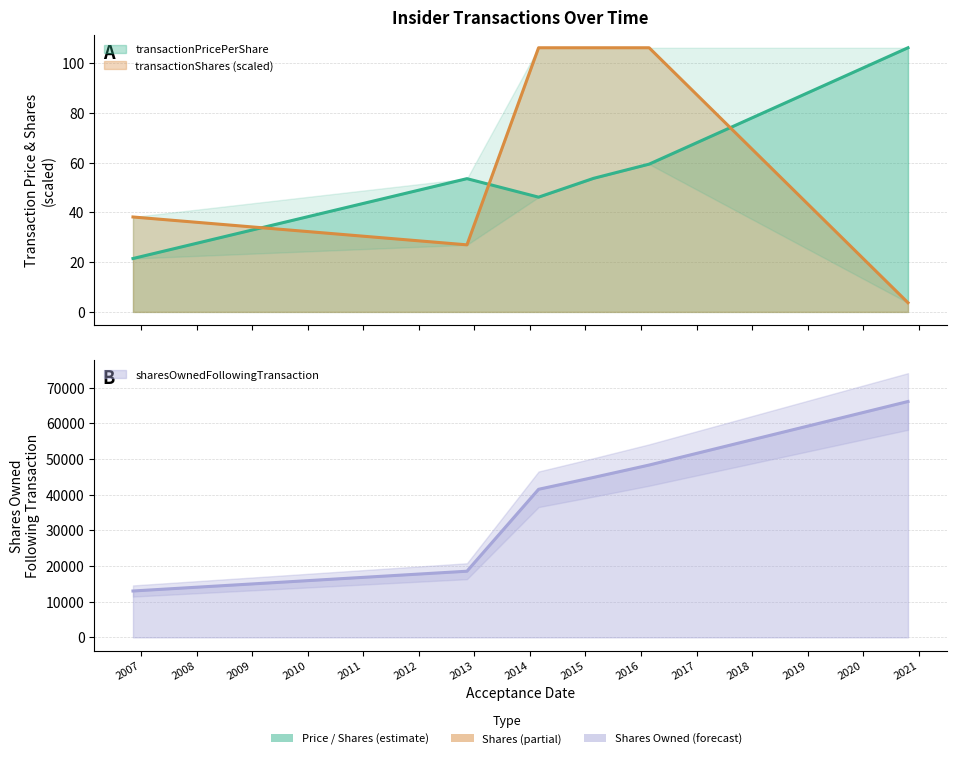

What is the spread (max minus min) of values at 2012-11-13?

18517.0